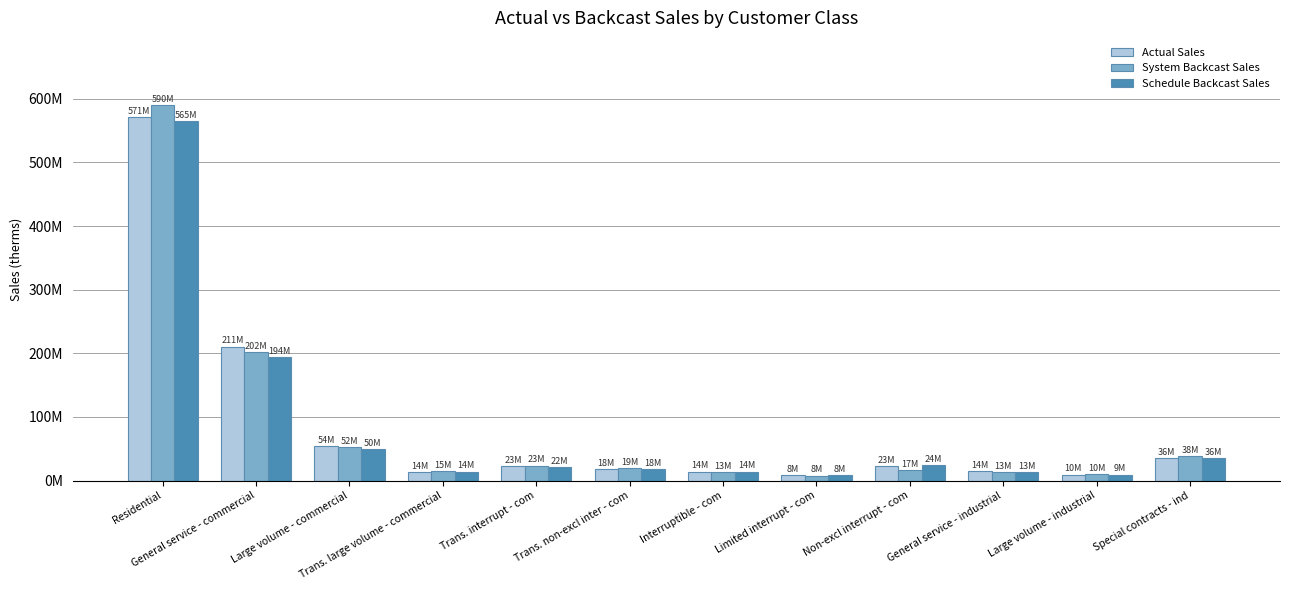

Where is System Backcast Sales nearest to the value 298848458?

General service - commercial